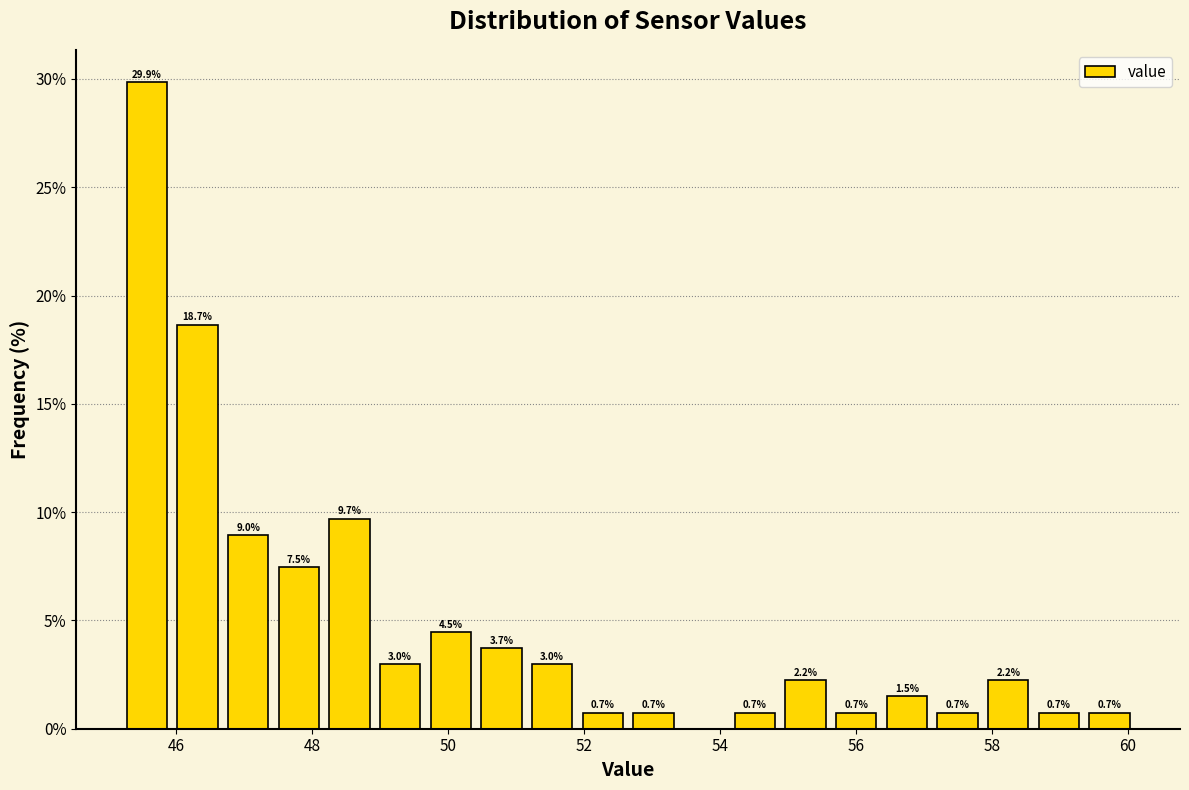

Around what value on the x-axis is the tallest bar? Give the approximate position of its centre, as read against the axis.

45.6